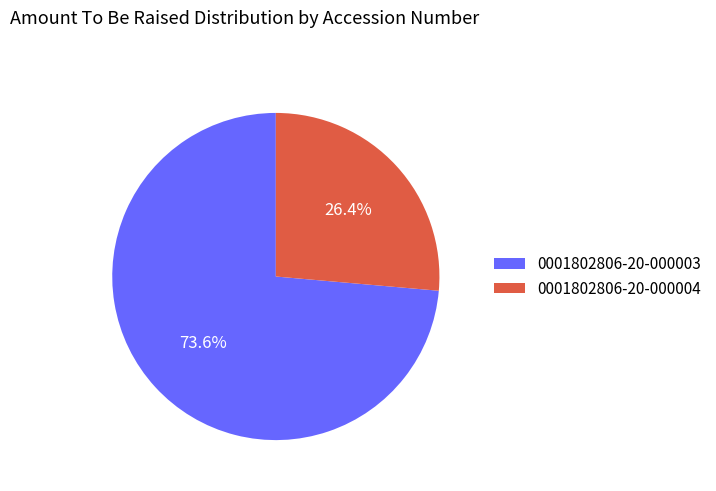

To the nearest percent, what is the average slice percentage?

50%